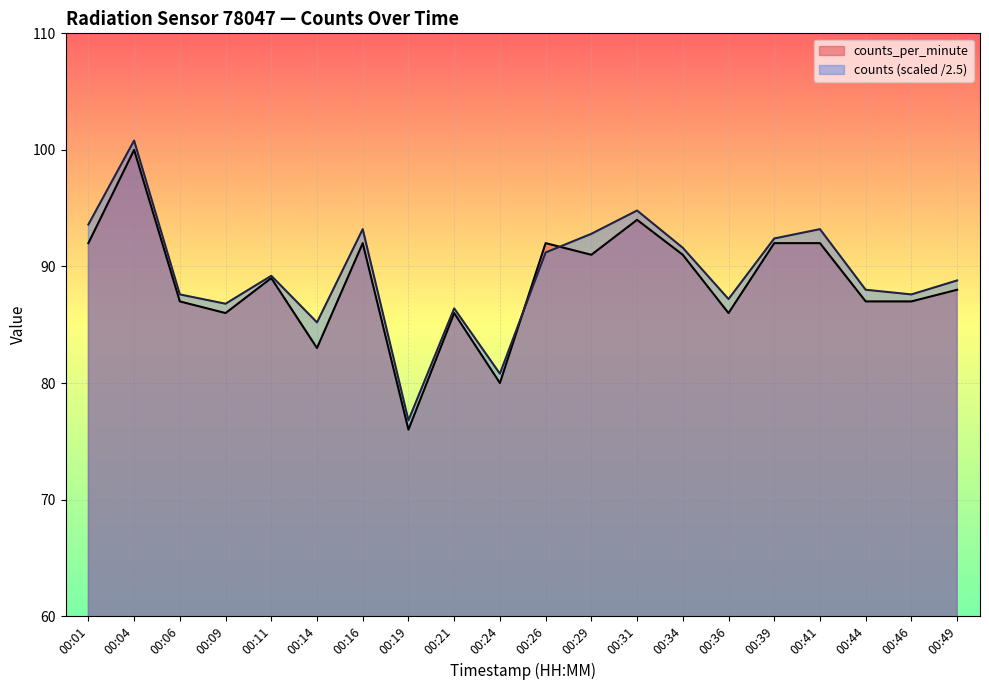

True or false: counts has more than 2 points higher than both neighbors.

True